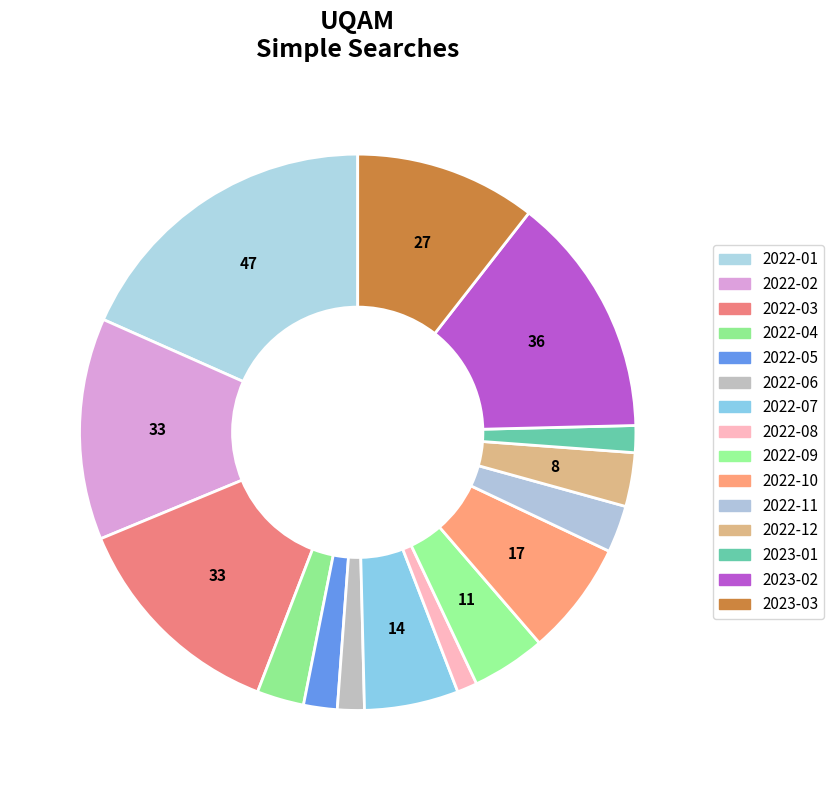

Count the number of slices in the pie.

15